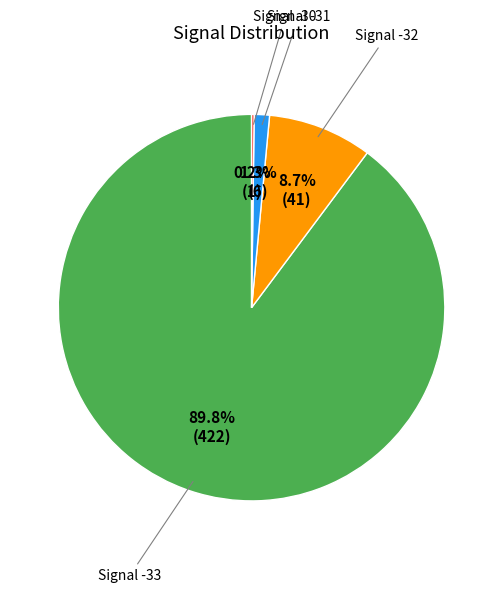

Does any single category account for the majority?

Yes